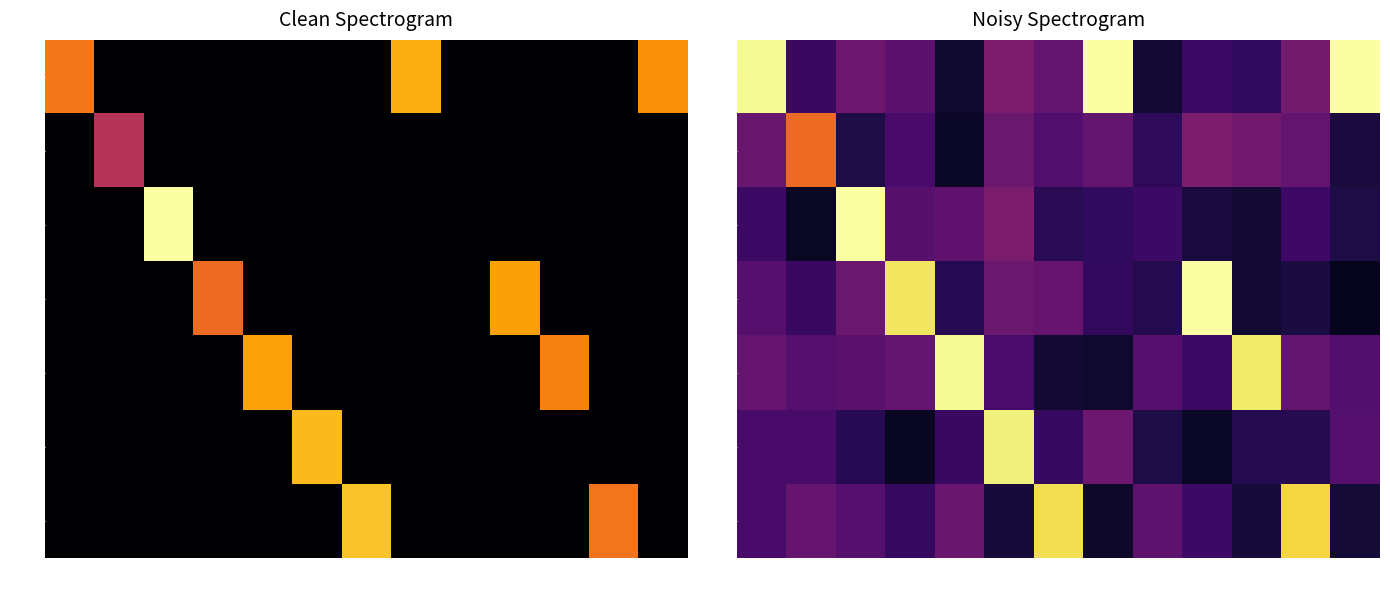

What is the average value of the Thu series?

0.2